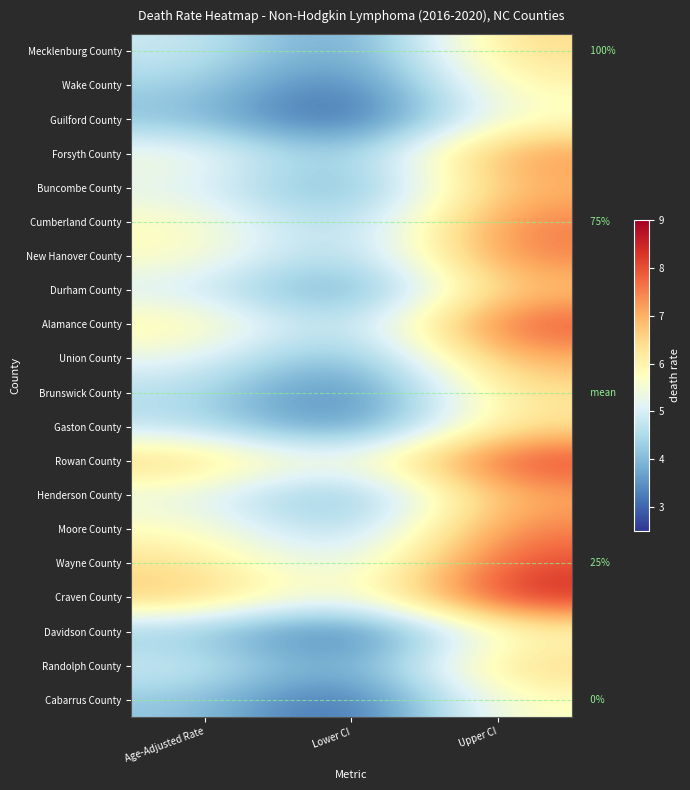

Rank the series at Age-Adjusted Rate from lowest to highest value.

Guilford County, Davidson County, Cabarrus County, Wake County, Brunswick County, Gaston County, Mecklenburg County, Durham County, Randolph County, Buncombe County, Union County, Henderson County, Forsyth County, Cumberland County, New Hanover County, Moore County, Alamance County, Wayne County, Rowan County, Craven County